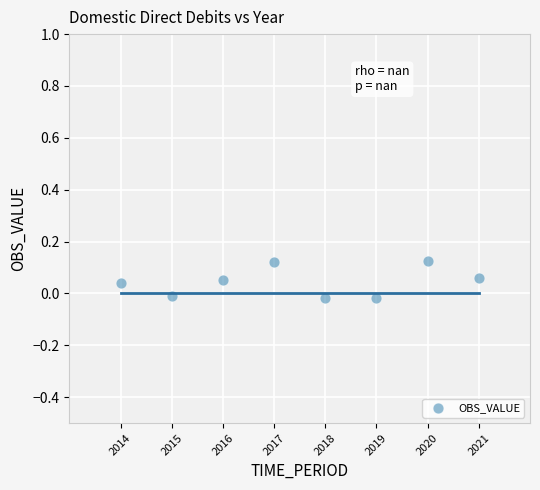

What is the range of X values (max minus min)?

7.0